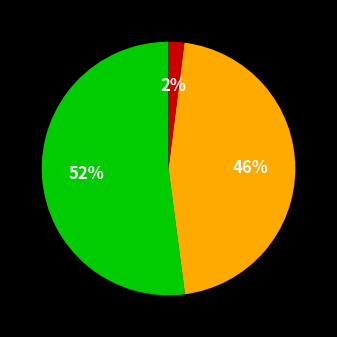

To the nearest percent, what is the average slice percentage?

33%